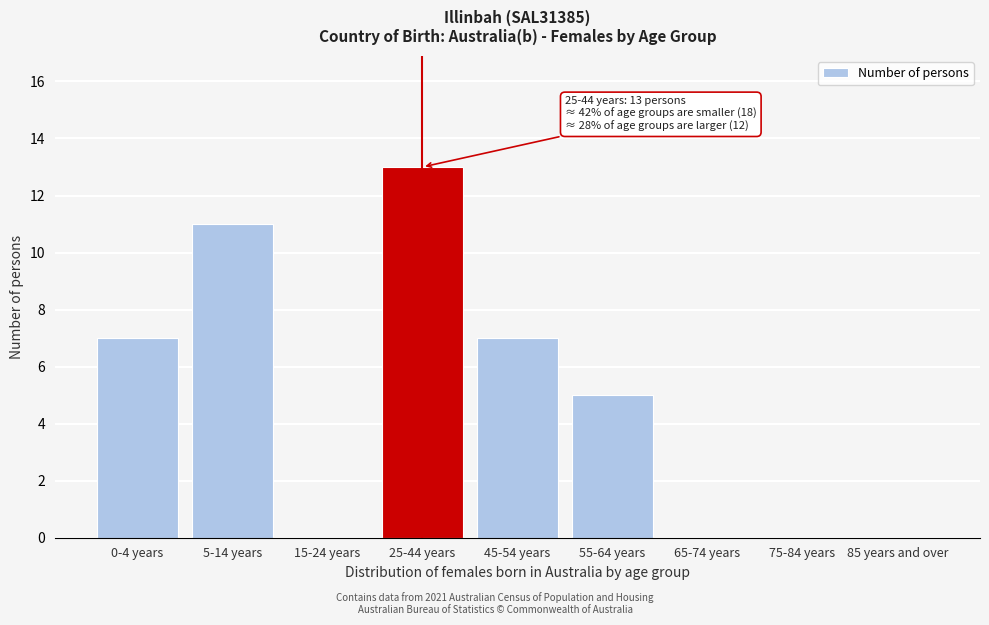

Reading left to right, extract all data points from this chart.

0-4 years=7	5-14 years=11	15-24 years=0	25-44 years=13	45-54 years=7	55-64 years=5	65-74 years=0	75-84 years=0	85 years and over=0